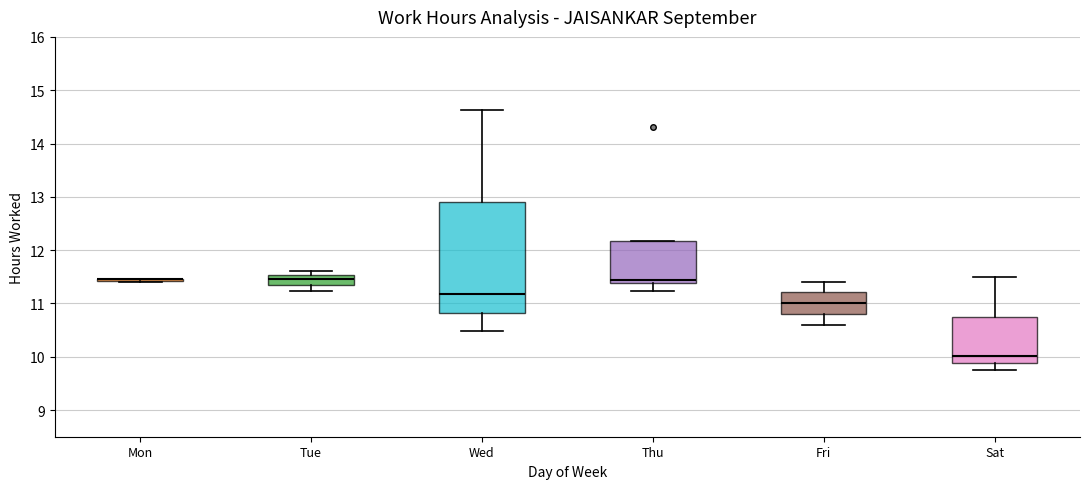

Where is the lower edge of the box for Tue on the y-axis? The values are not printed on the chart, so give them approximately, as read against the axis.

11.3